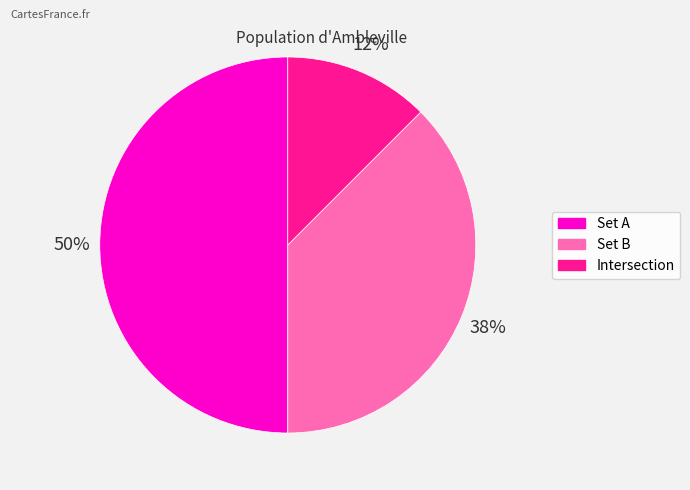

Which slice is the smallest?

Intersection